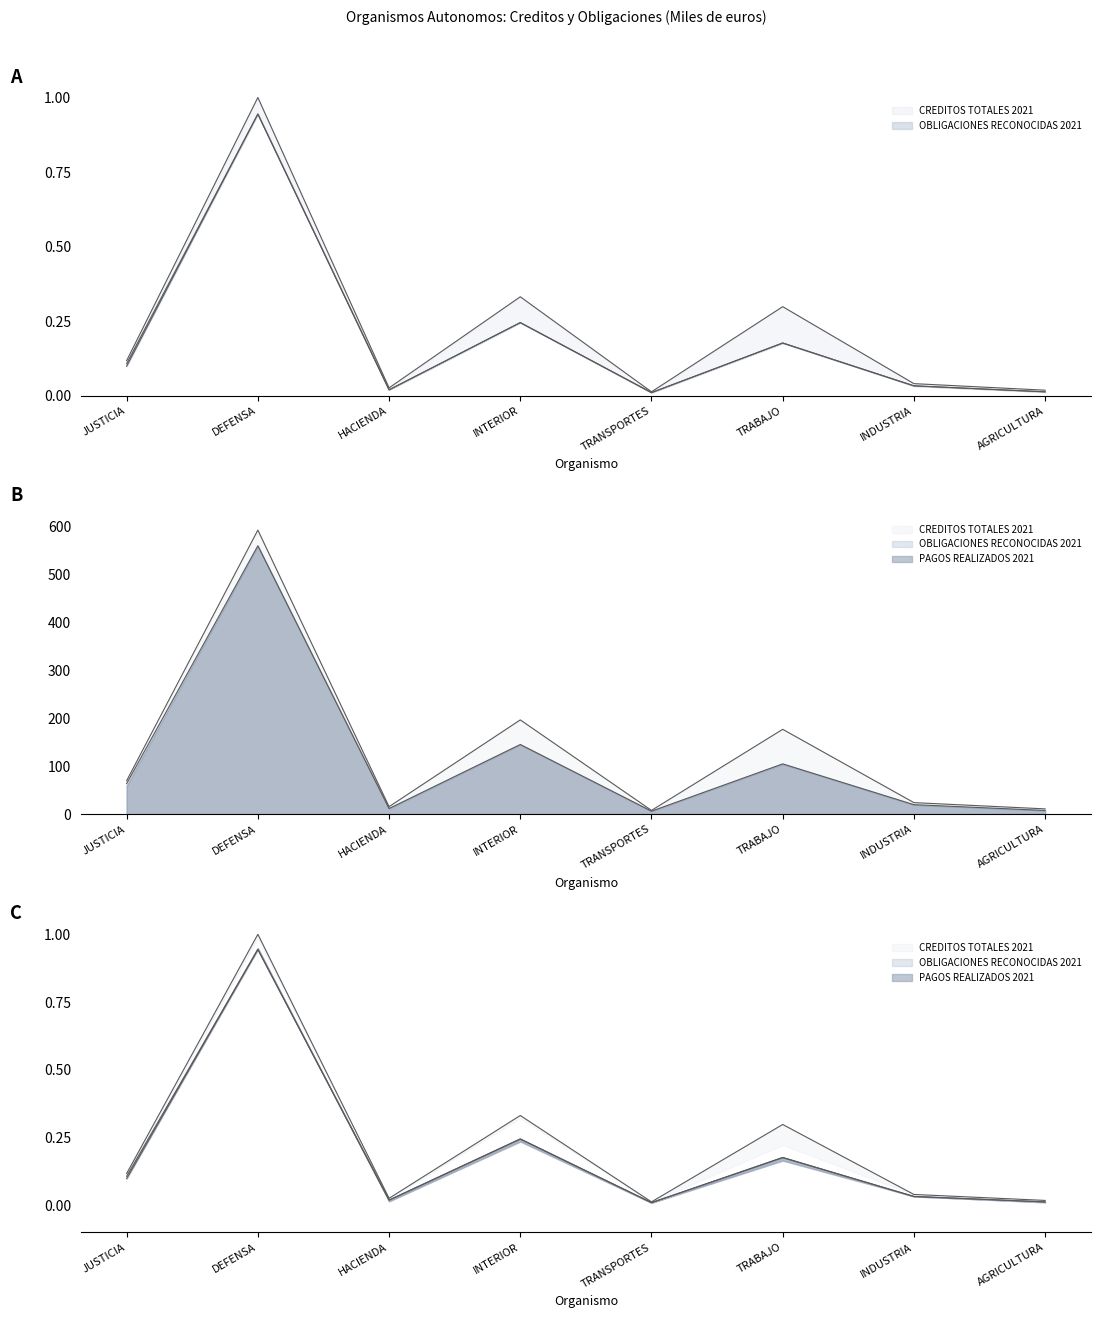

Read the PAGOS REALIZADOS 2020 value at TRABAJO.

104.9